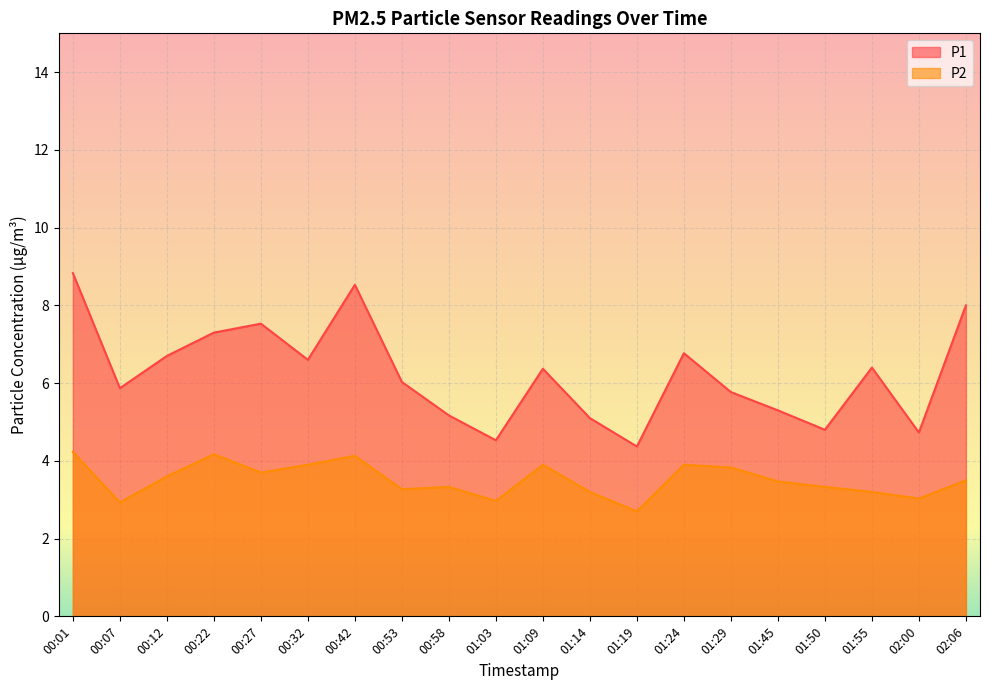

Which series changed the most between 01:19 and 02:00?

P1